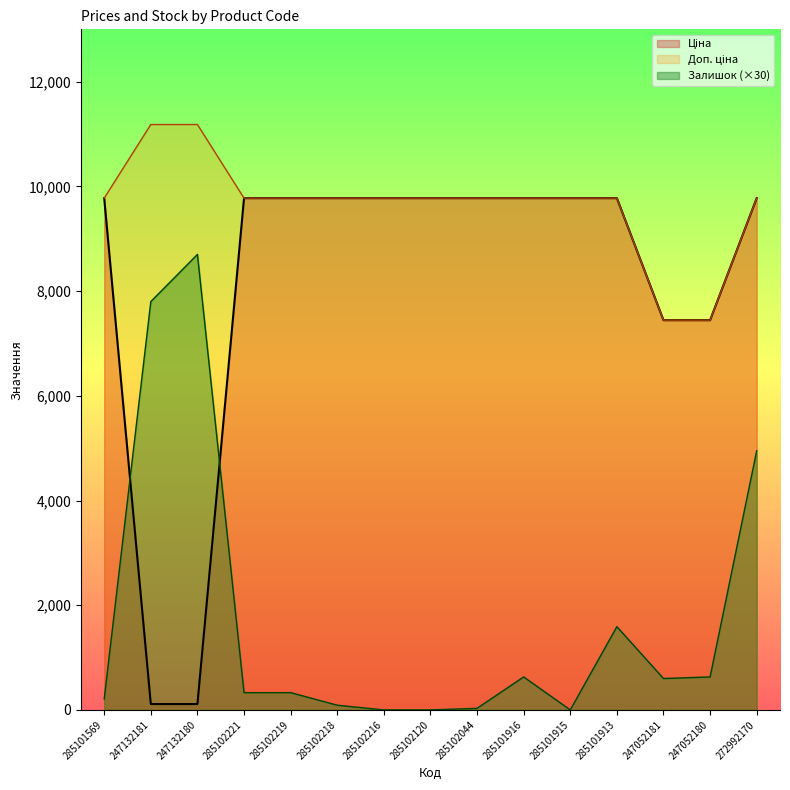

Which series has the widest spread of values?

Ціна